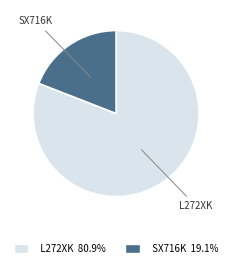

How many slices are in this pie chart?

2